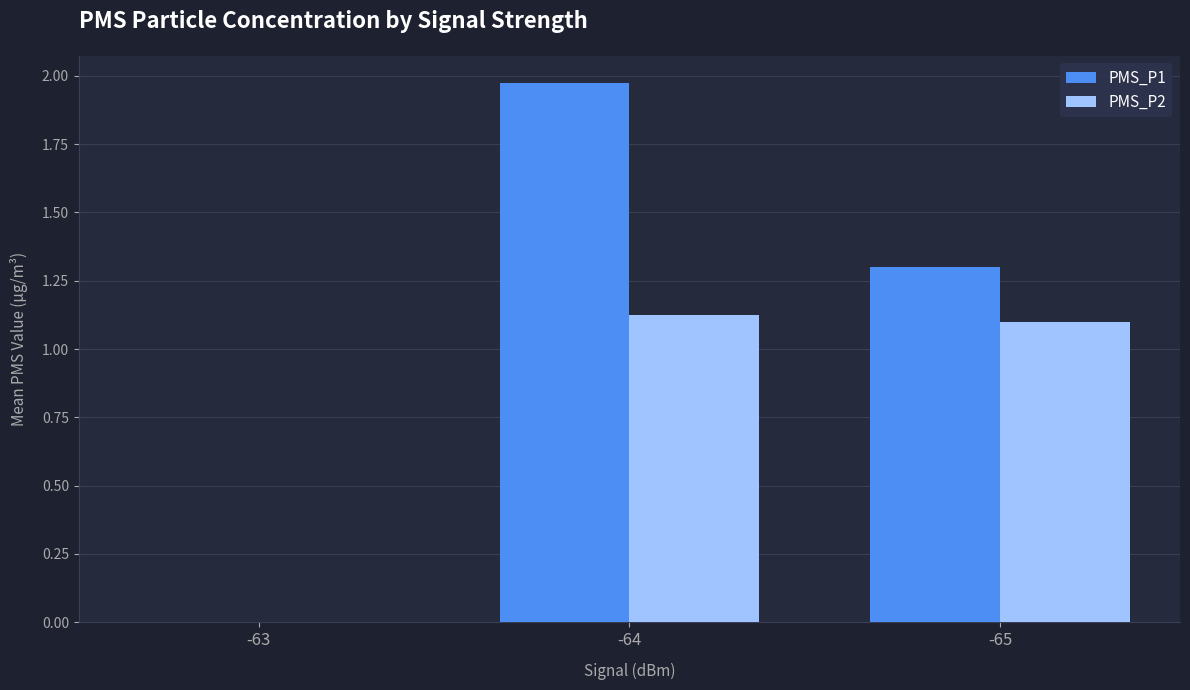

Which category has the highest value across all series?

-64